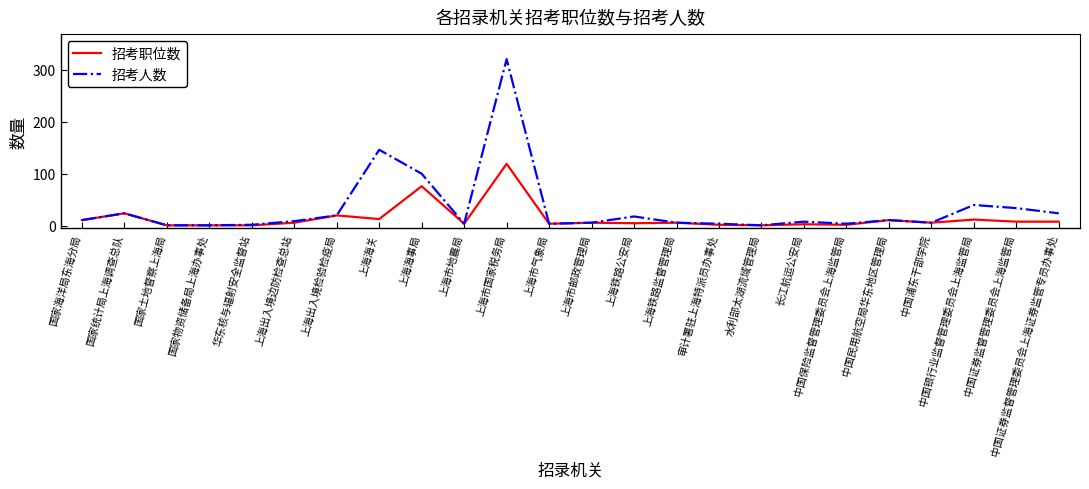

Which series has the largest total across all categories?

招考人数